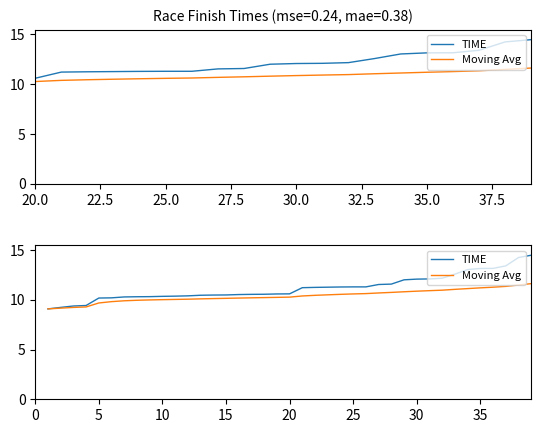

True or false: TIME and Moving Avg cross at least once.

False